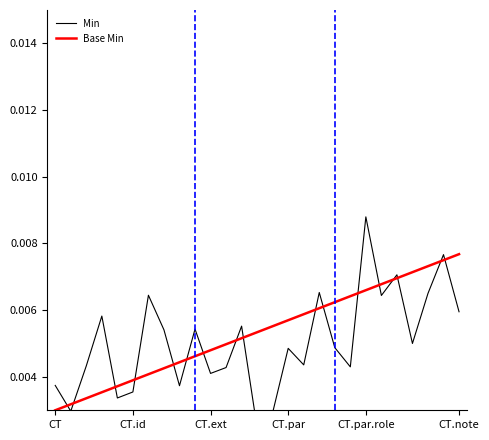

True or false: Base Min has more than 2 points higher than both neighbors.

False